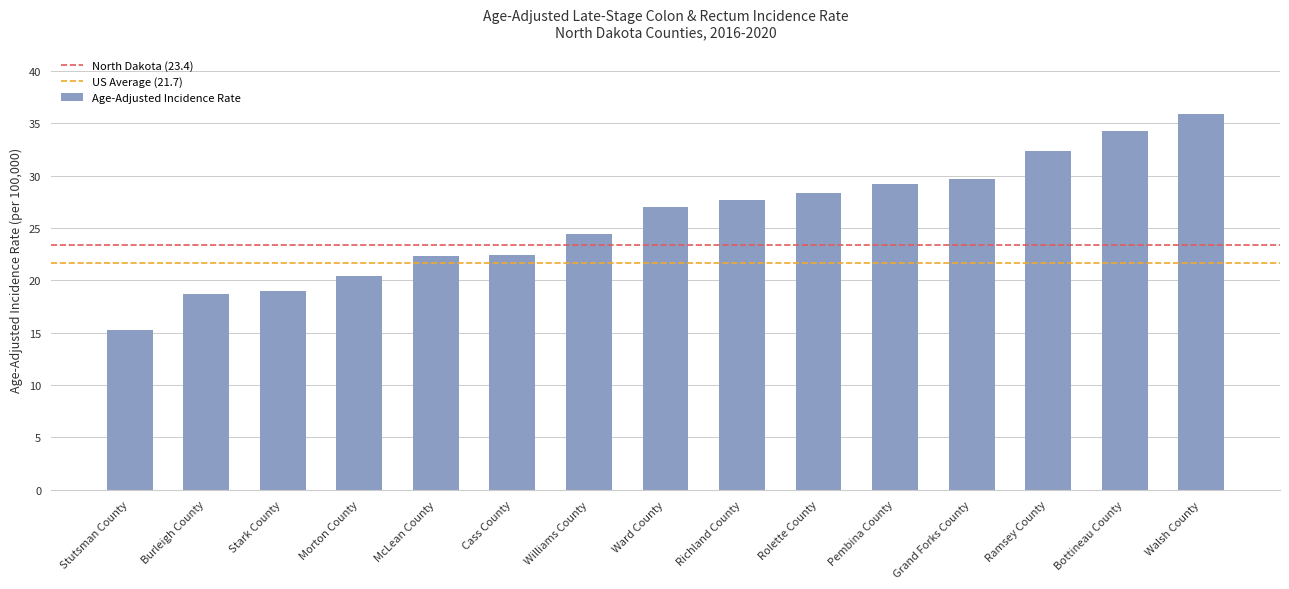

What is the sum of all values?

387.0